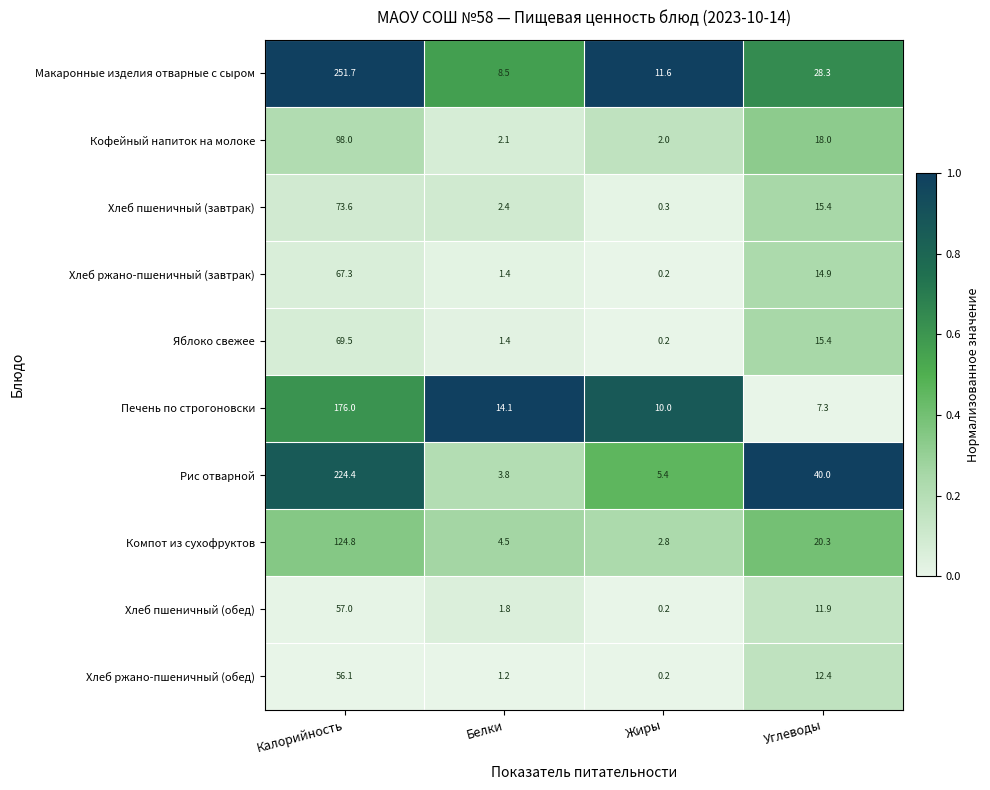

Rank the series by their maximum value, from highest to lowest.

Макаронные изделия отварные с сыром, Рис отварной, Печень по строгоновски, Компот из сухофруктов, Кофейный напиток на молоке, Хлеб пшеничный (завтрак), Яблоко свежее, Хлеб ржано-пшеничный (завтрак), Хлеб пшеничный (обед), Хлеб ржано-пшеничный (обед)